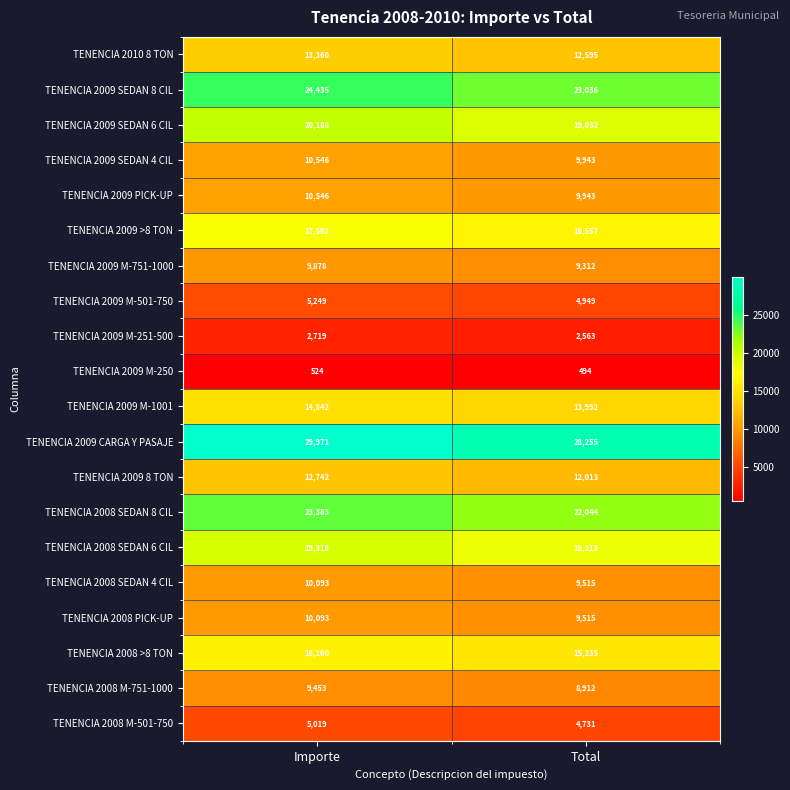

At which label does TENENCIA 2008 >8 TON reach its peak?

Importe